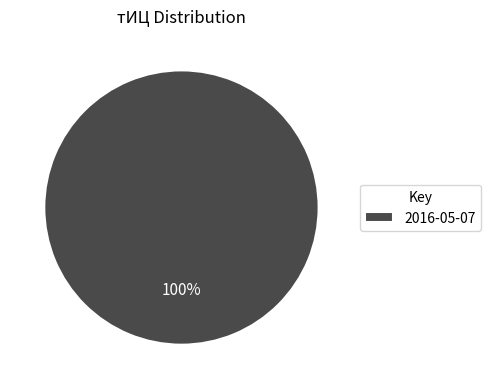

Is there a majority slice in this chart?

Yes